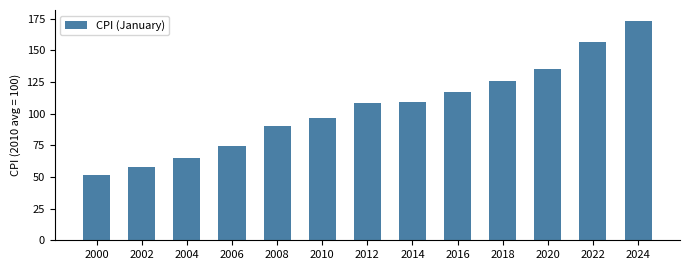

What is the difference between the values at 2022 and 2016?

39.7